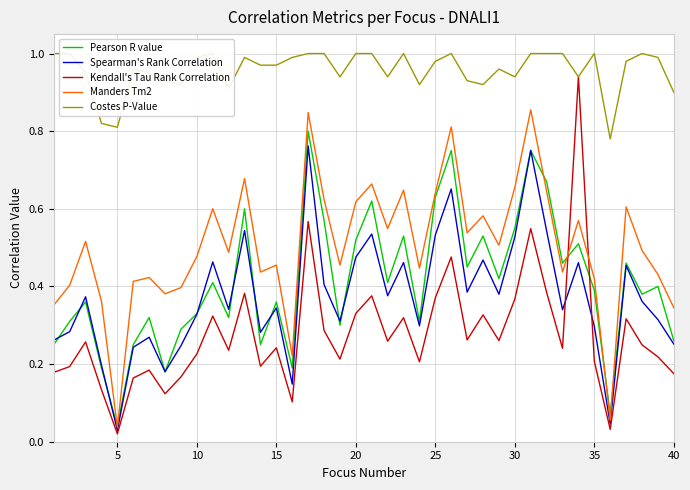

Which series has the largest range (max minus min)?

Kendall's Tau Rank Correlation